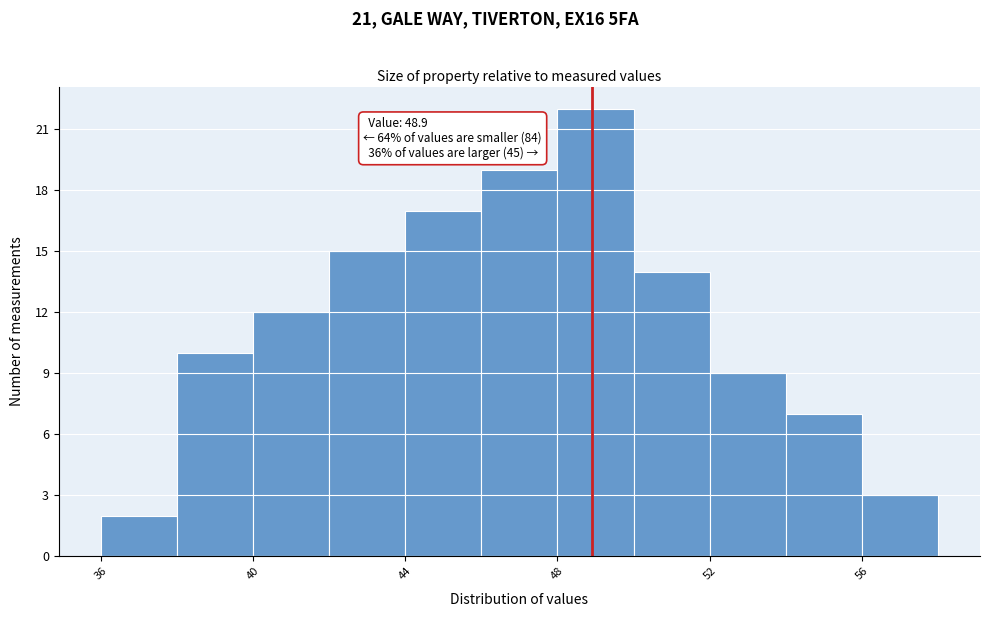

Which range on the x-axis has the tallest bar?

48 to 50